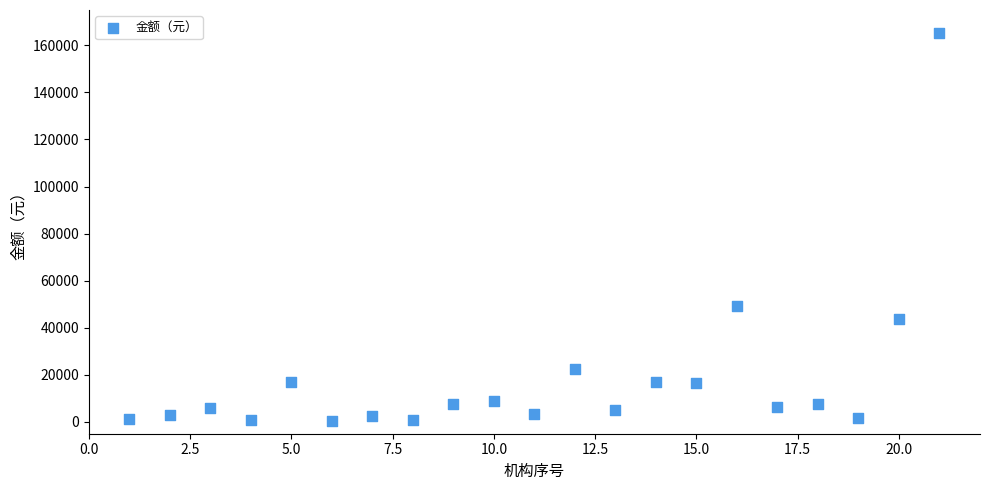

What Y value in the scatter plot is closest to 82840?

49120